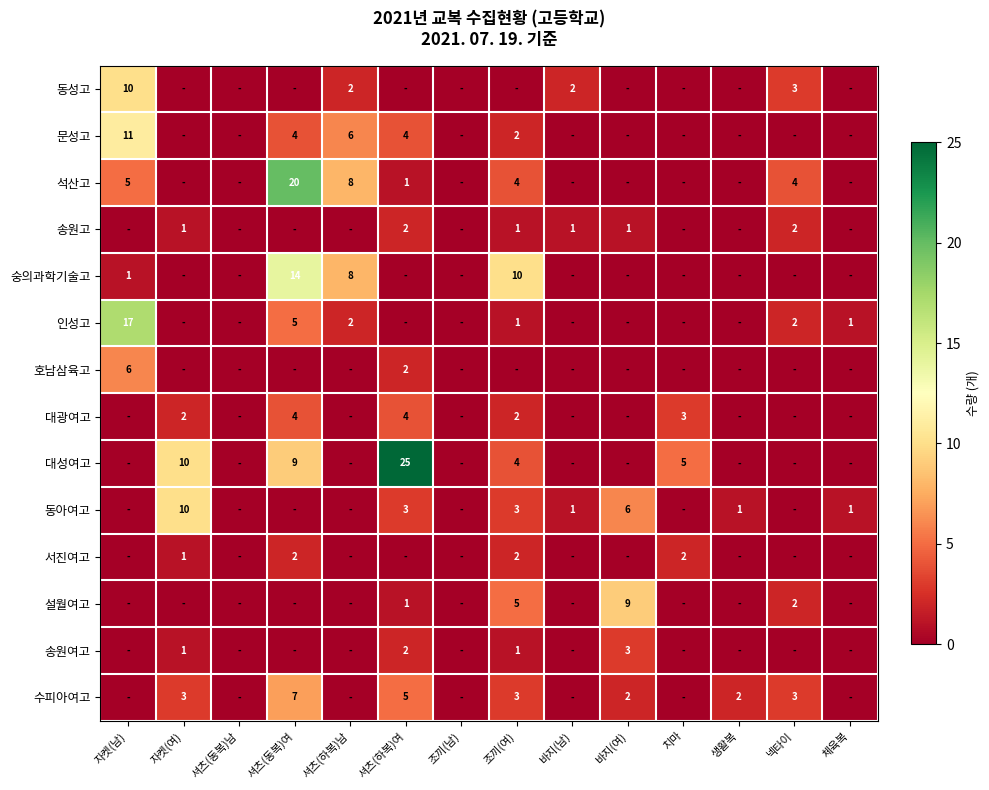

Is it true that 송원고 equals 2 at 셔츠(하복)여?

True